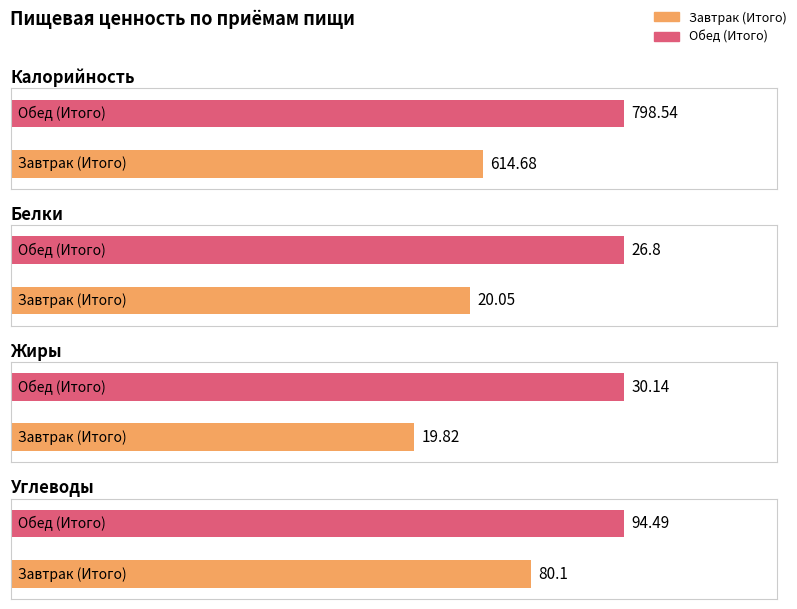

Is the value of Калорийность at Завтрак (Итого) greater than the value of Углеводы at Обед (Итого)?

Yes